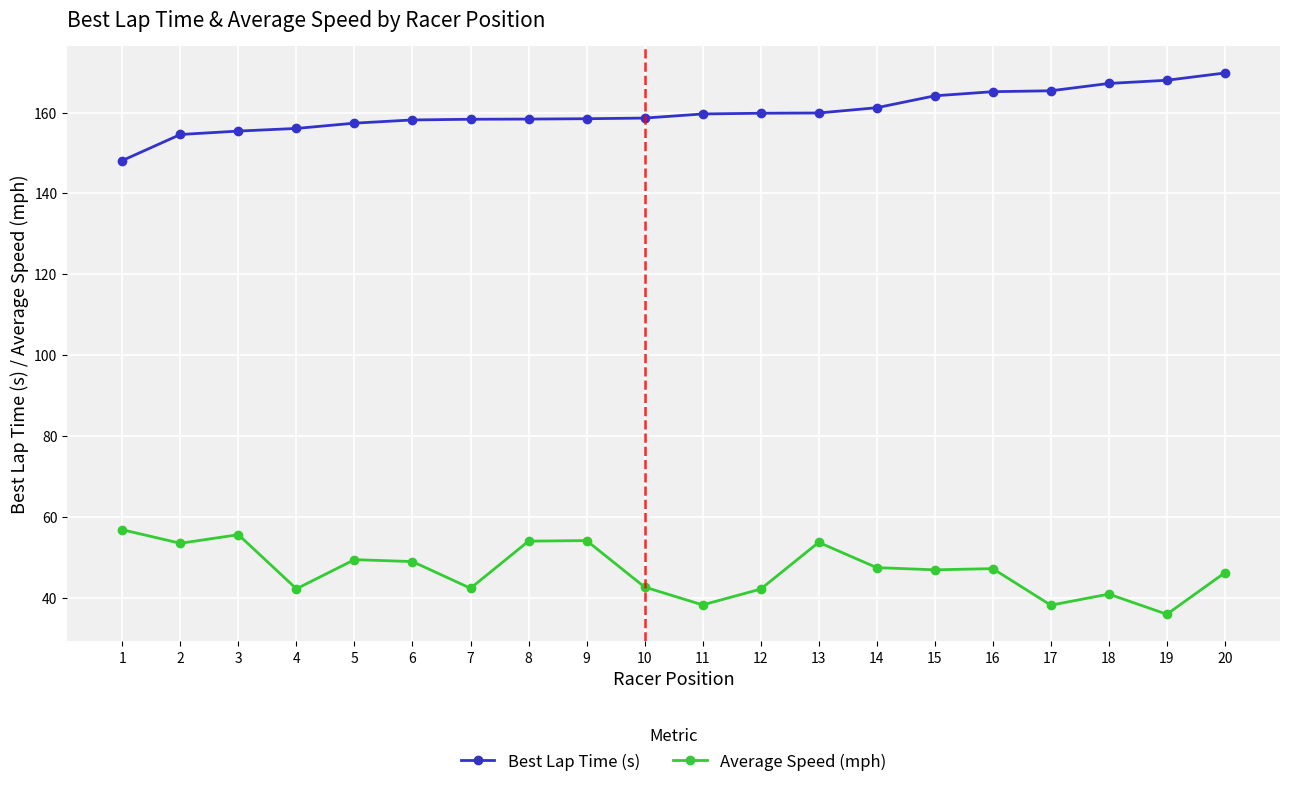

True or false: Average Speed (mph) and Best Lap Time (s) cross at least once.

False